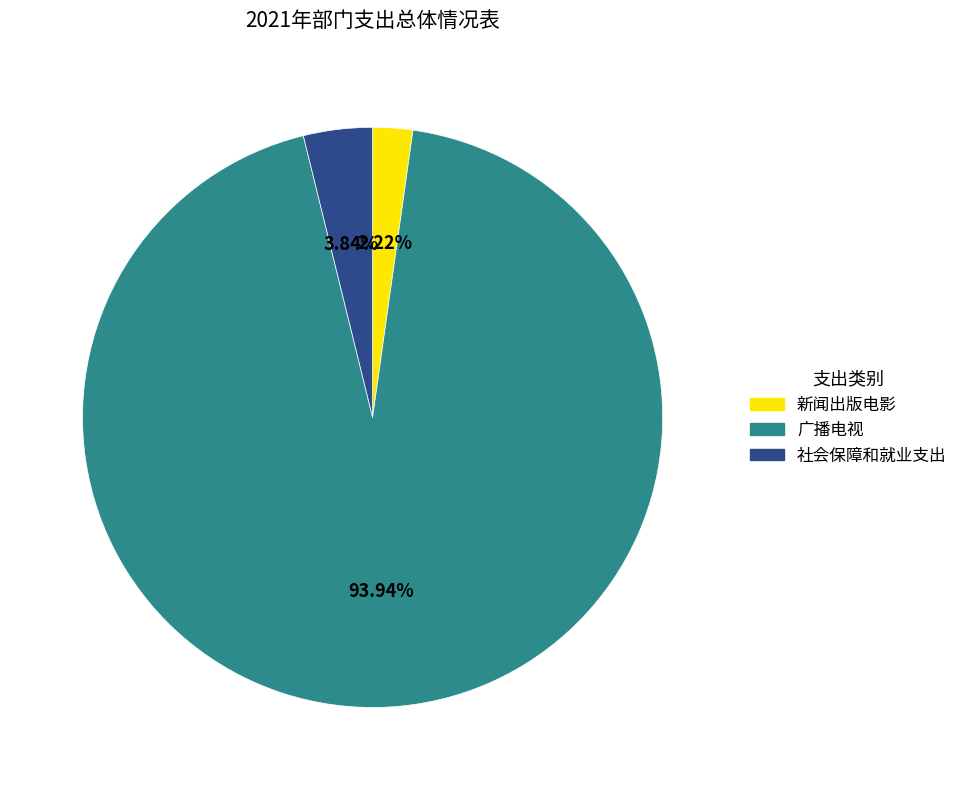

Is it true that 社会保障和就业支出 is 4% of the pie?

True